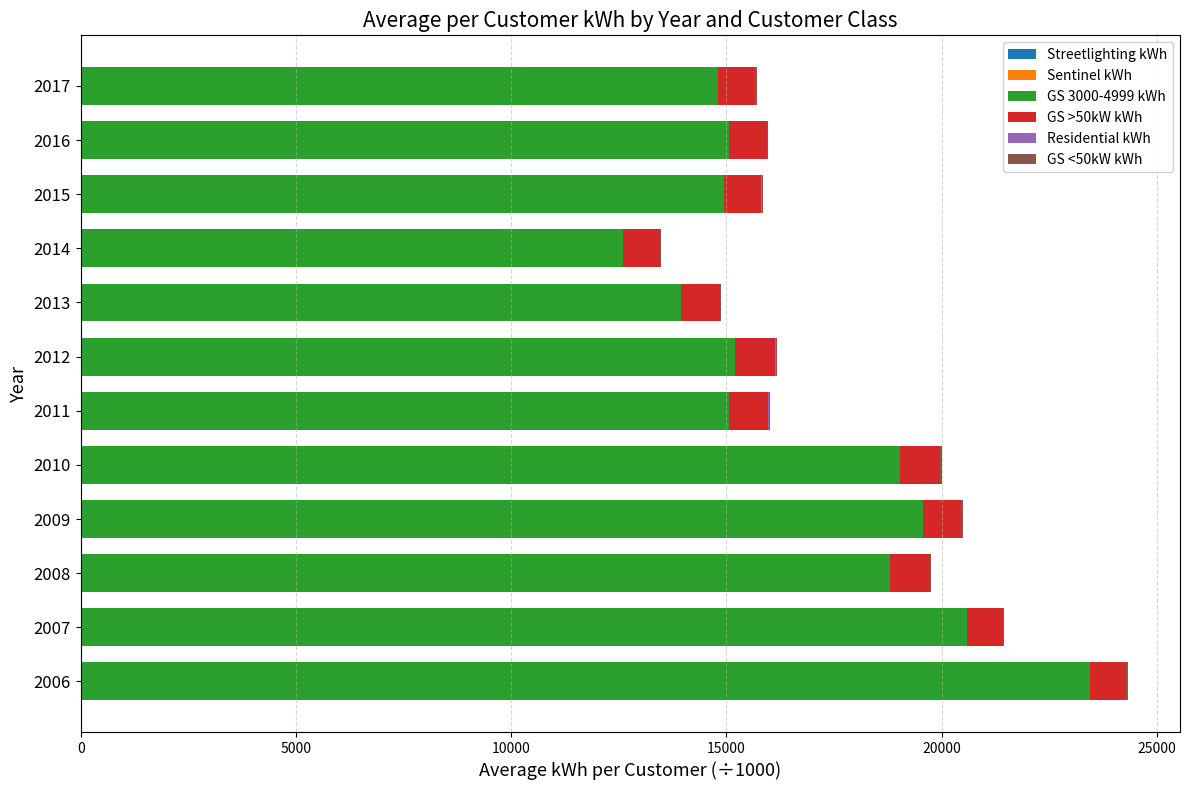

Count the number of data series in this chart.

6